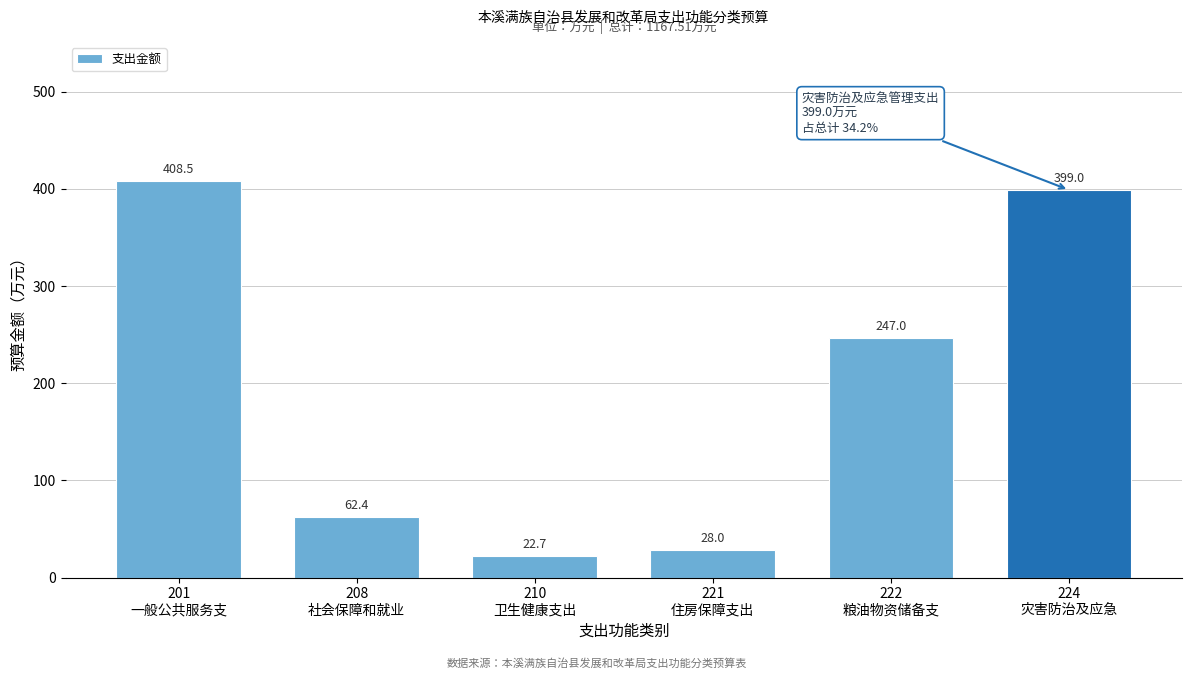

Reading left to right, list all the values displayed in this chart.

408.5	62.4	22.7	28.0	247.0	399.0